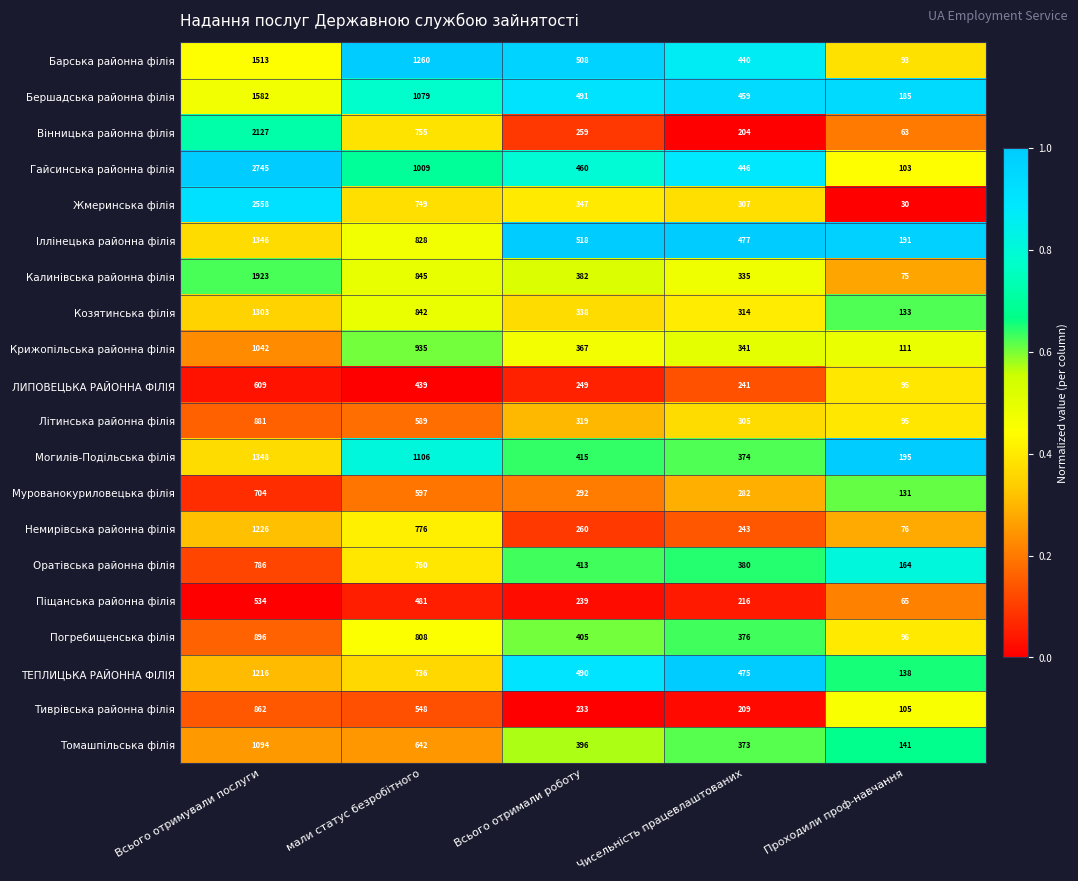

Where is Немирівська районна філія nearest to the value 651?

мали статус безробітного